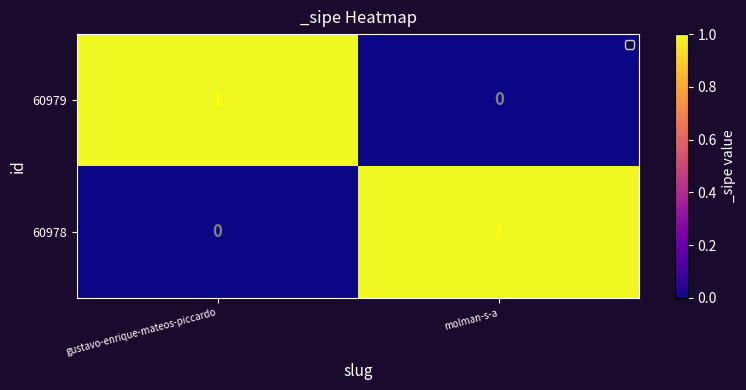

The value of 60978 at molman-s-a is 1. True or false?

True